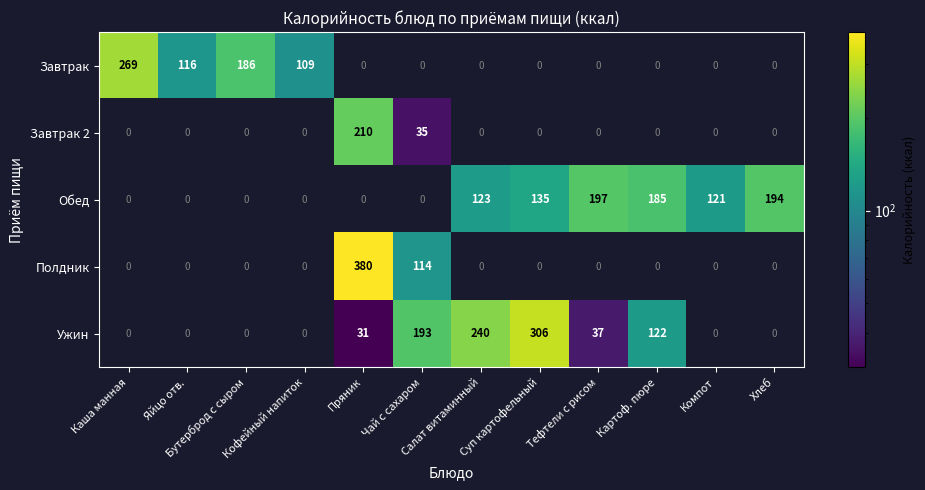

At which category does the chart reach its minimum across all series?

Пряник